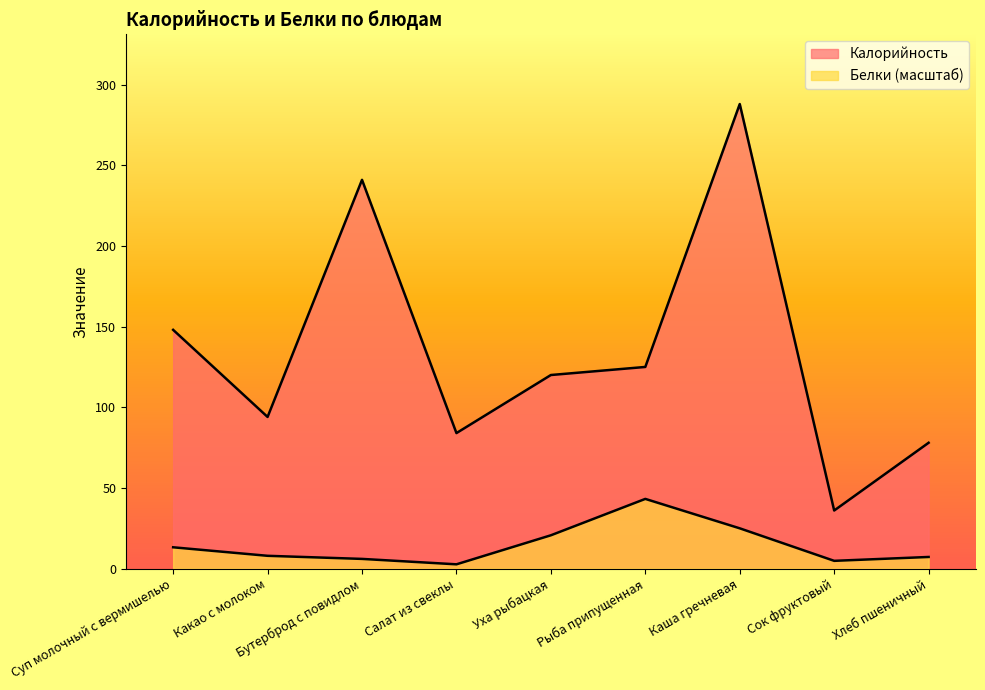

At which label is Калорийность closest to 162?

Суп молочный с вермишелью